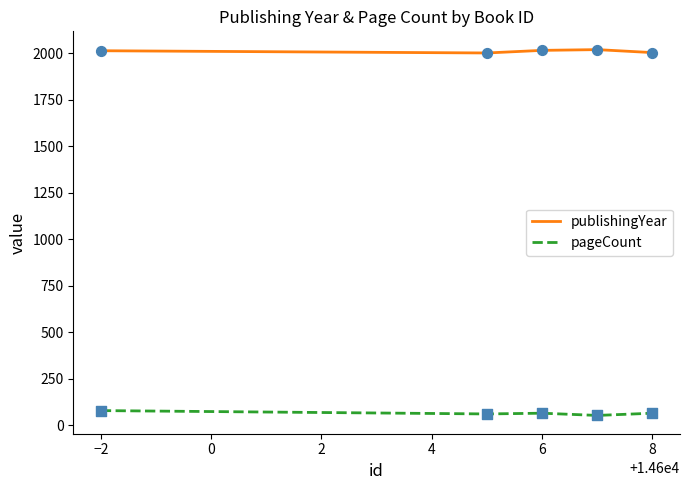

True or false: pageCount and publishingYear cross at least once.

False